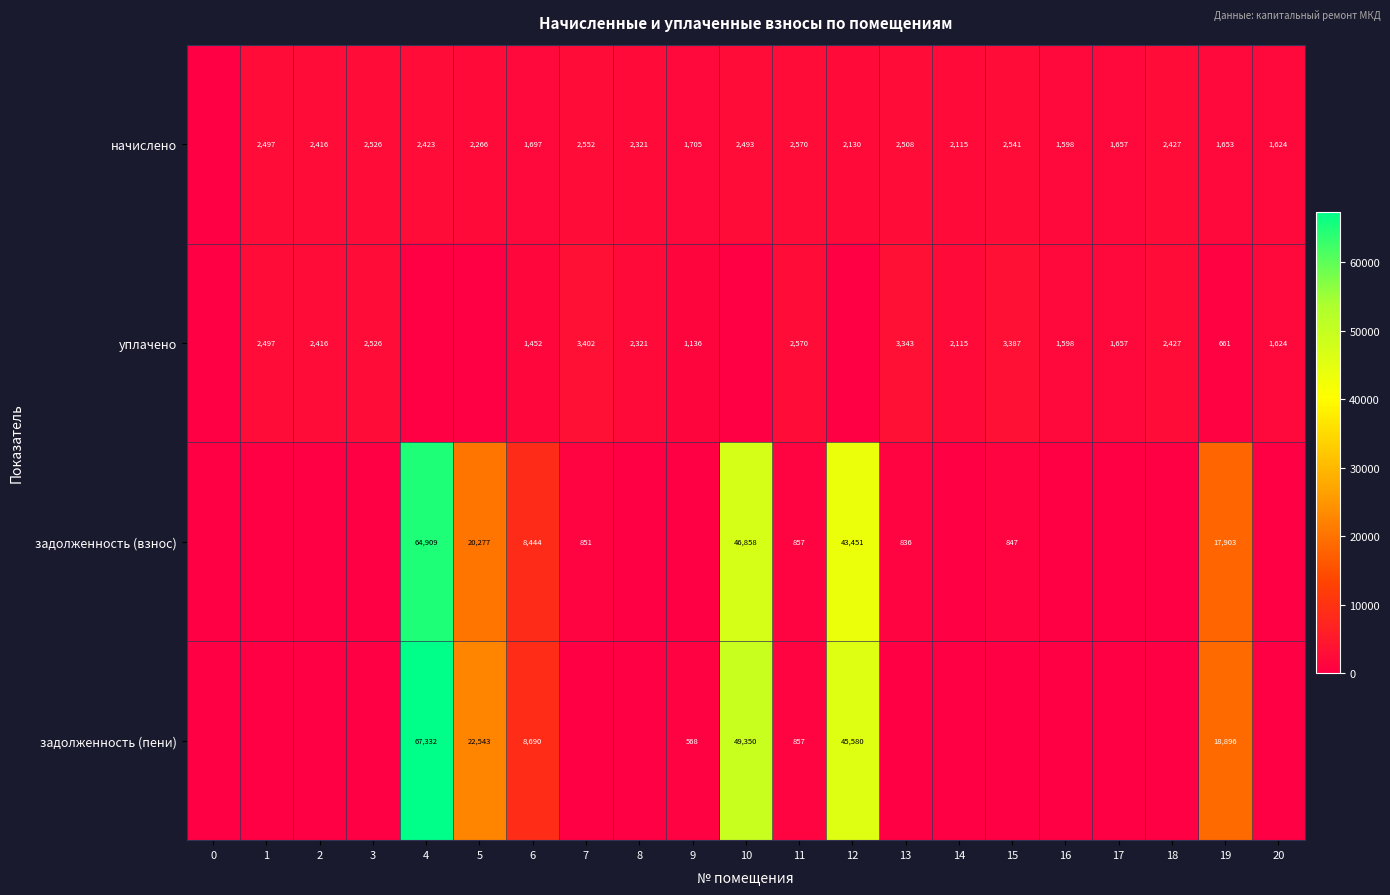

Which category has the highest value across all series?

4